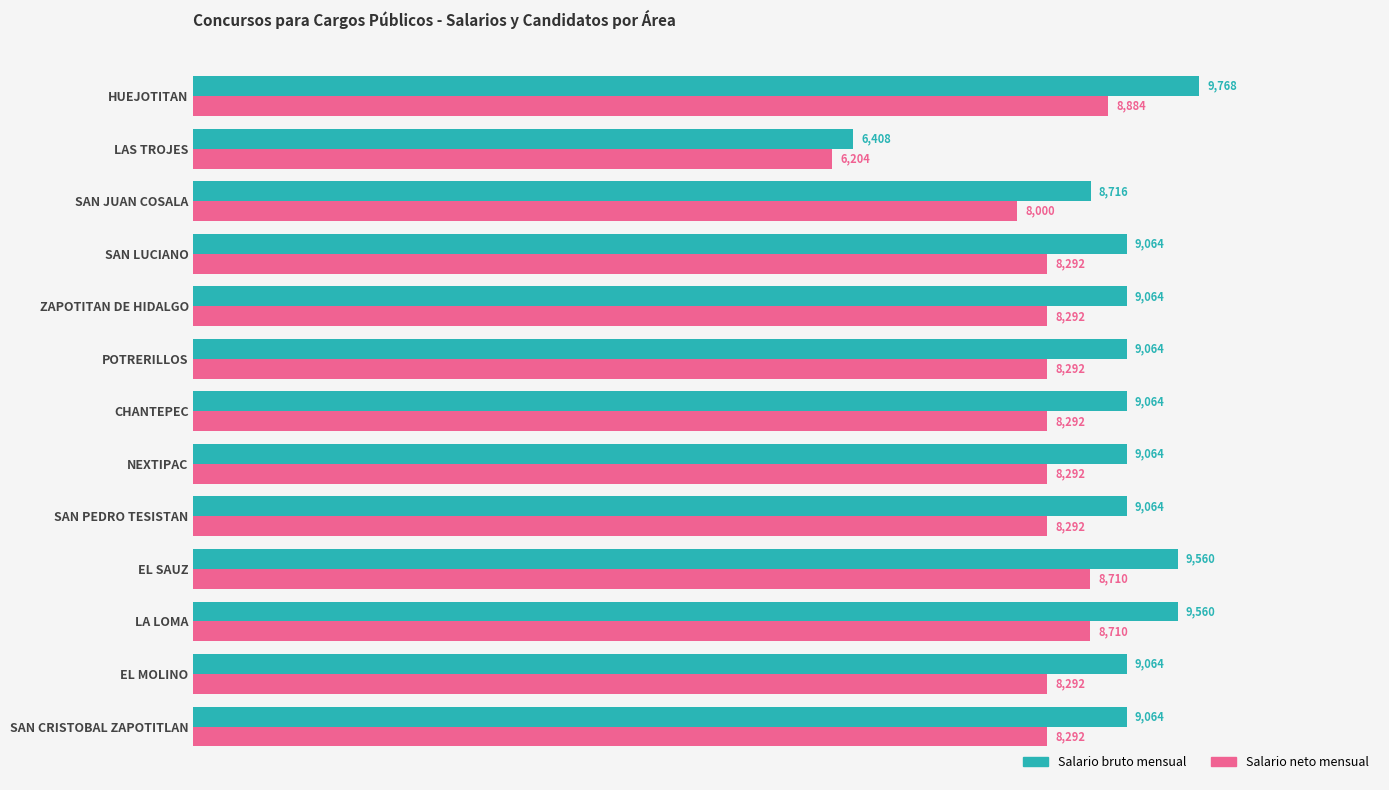

Read the Salario bruto mensual value at POTRERILLOS, to the nearest 50.

9050